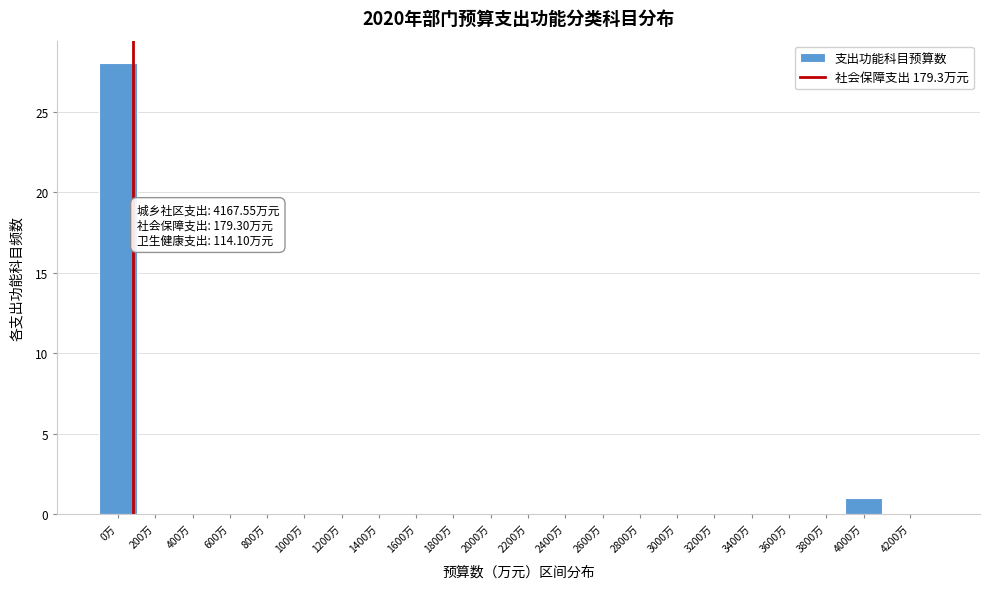

Reading right to left, extract all data points from this chart.

4200万=0	4000万=1	3800万=0	3600万=0	3400万=0	3200万=0	3000万=0	2800万=0	2600万=0	2400万=0	2200万=0	2000万=0	1800万=0	1600万=0	1400万=0	1200万=0	1000万=0	800万=0	600万=0	400万=0	200万=0	0万=28